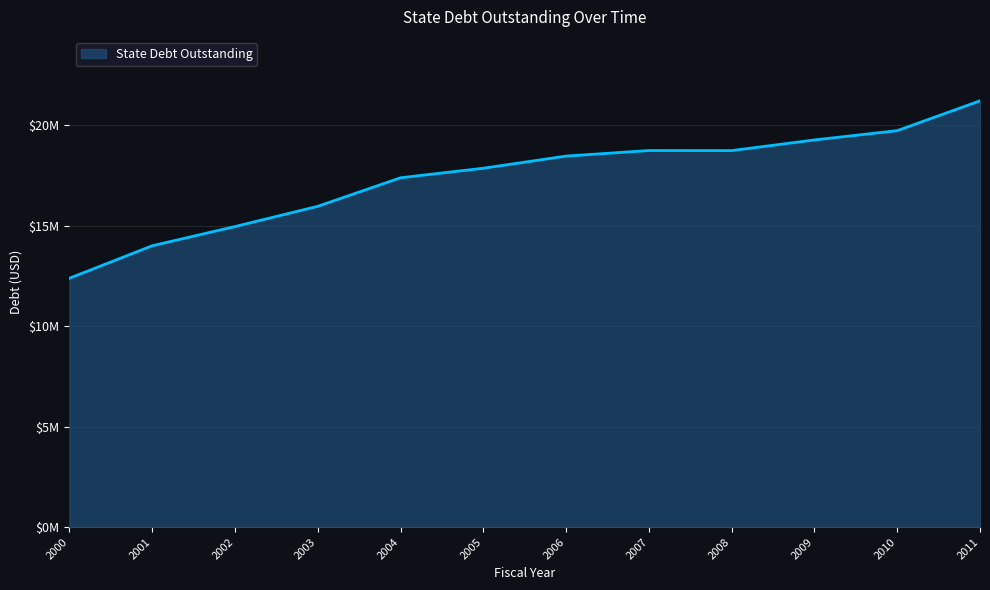

Is this an area chart (filled region under the line)?

Yes